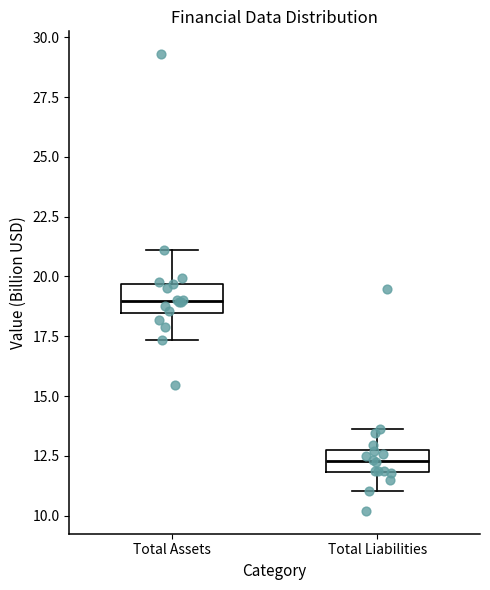

Where does the median line of the box for Total Assets sit on the y-axis? The values are not printed on the chart, so give them approximately, as read against the axis.

19.0